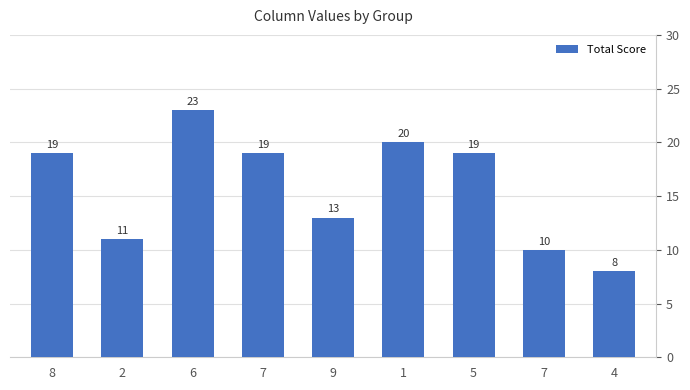

How many distinct data groups are displayed?

1